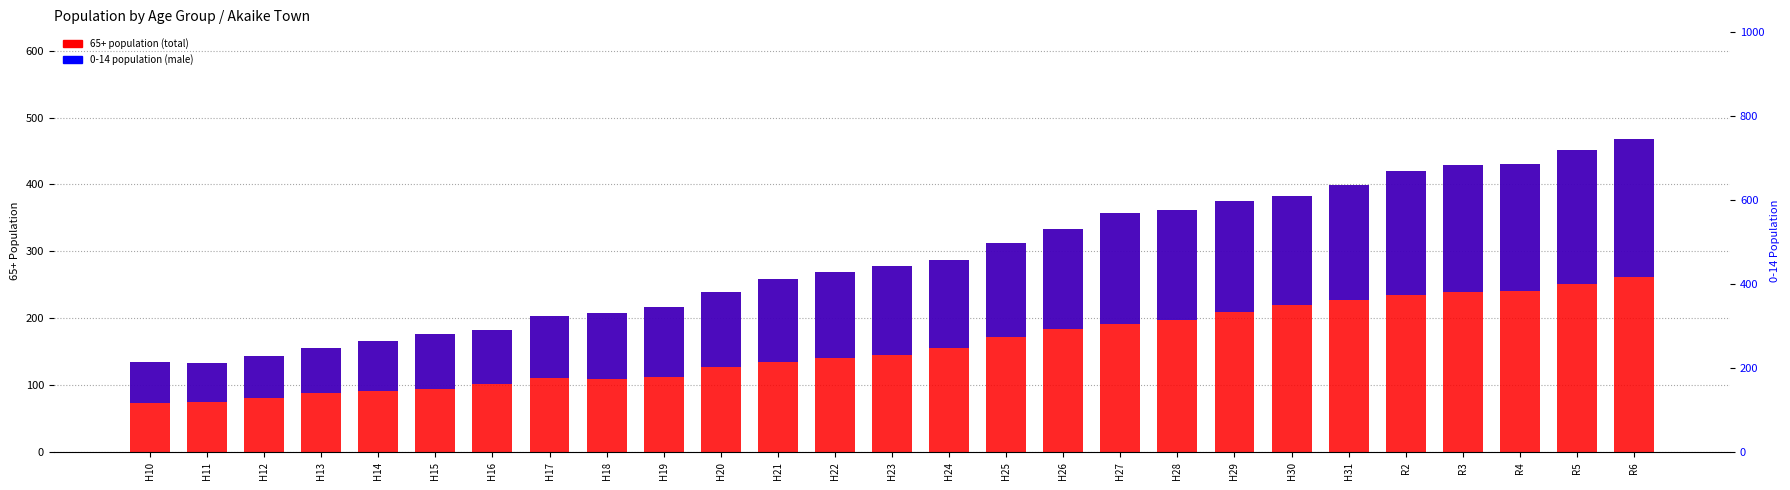

What is the value of the 65+ population (total) bar at the 16th from the left?

312